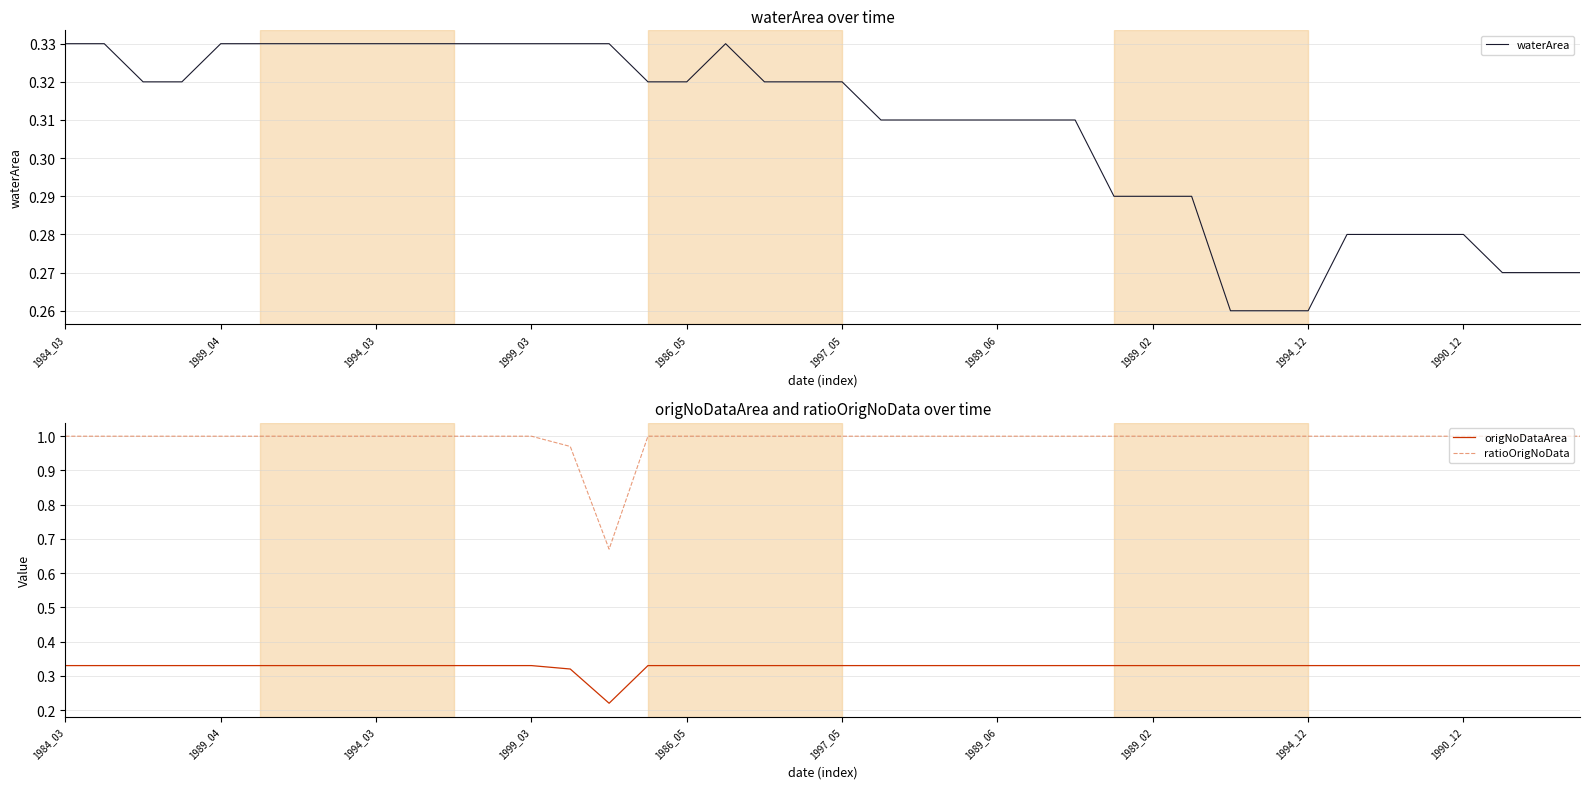

True or false: waterArea and ratioOrigNoData cross at least once.

False